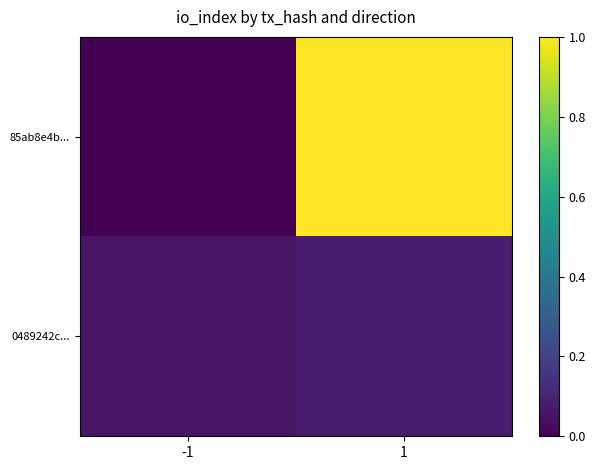

How many series are shown in this chart?

2